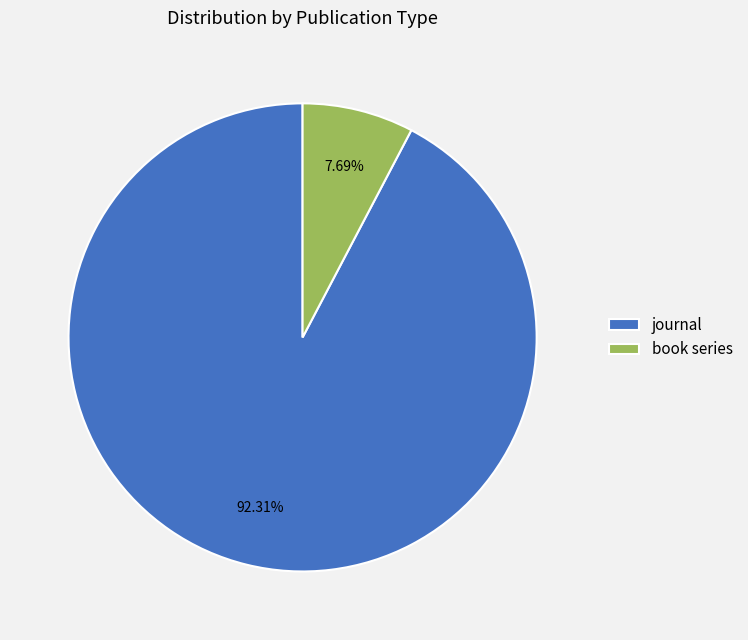

To the nearest percent, what portion does journal represent?

92%